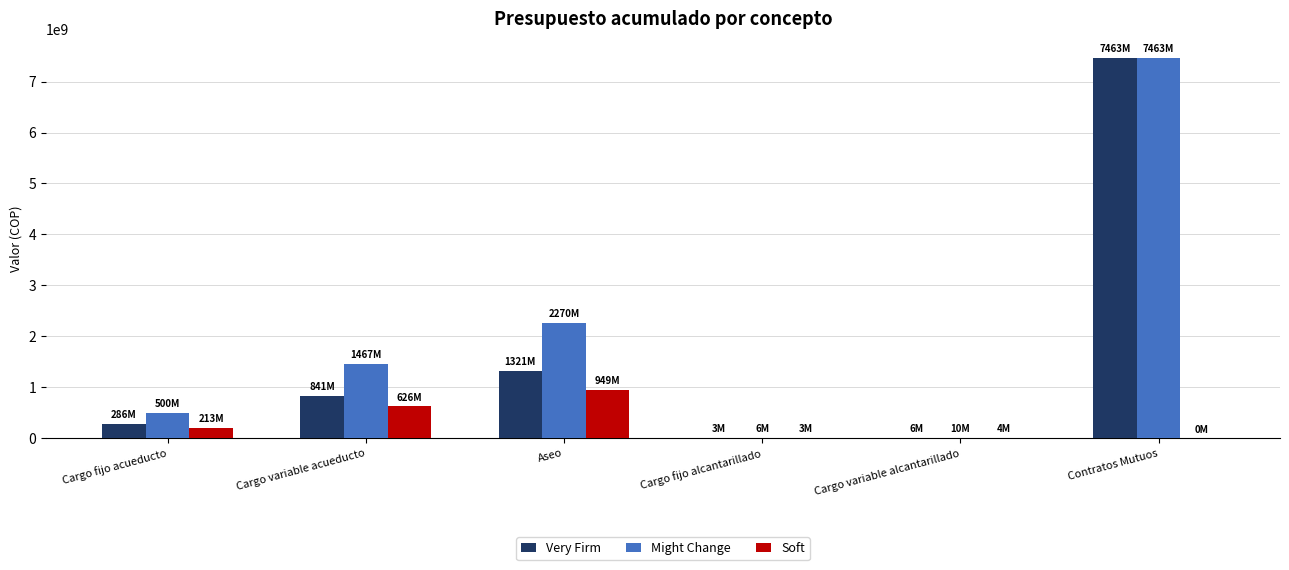

What is the sum of all Might Change values?

11716588415.6